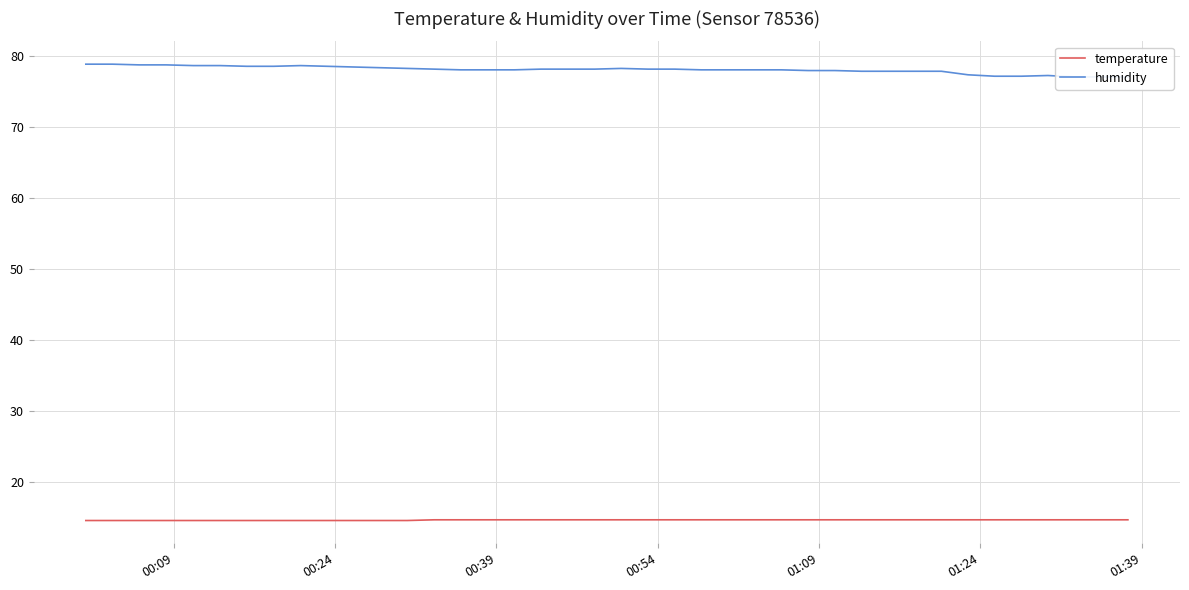

Which series has the largest total across all categories?

humidity